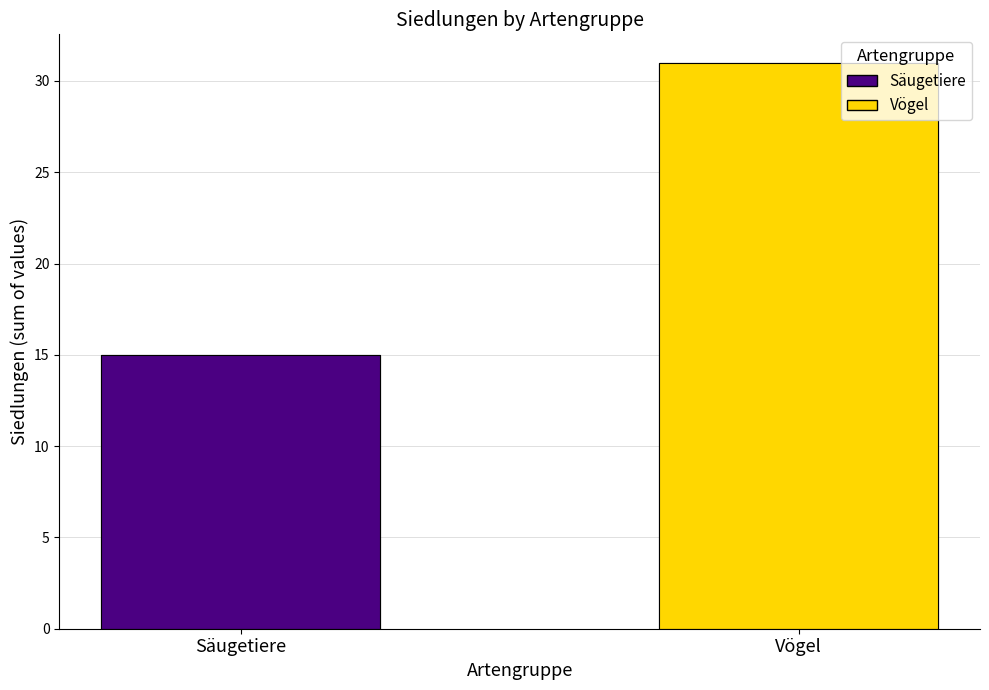

What is the label of the 1st bar from the right?

Vögel